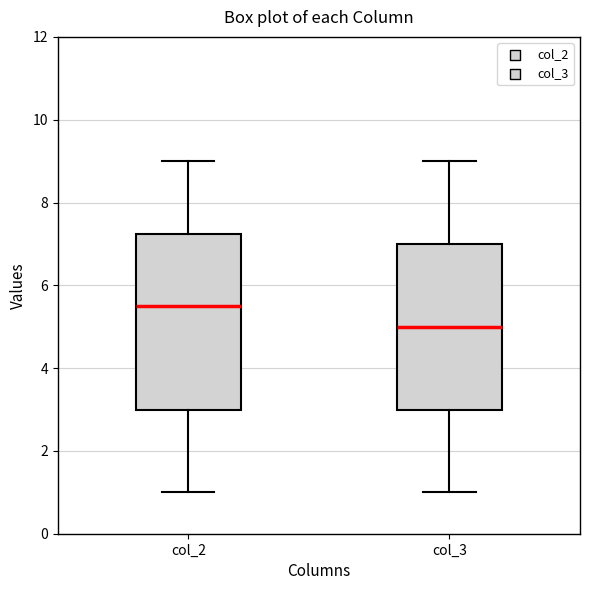

Which box's median line is the highest?

col_2